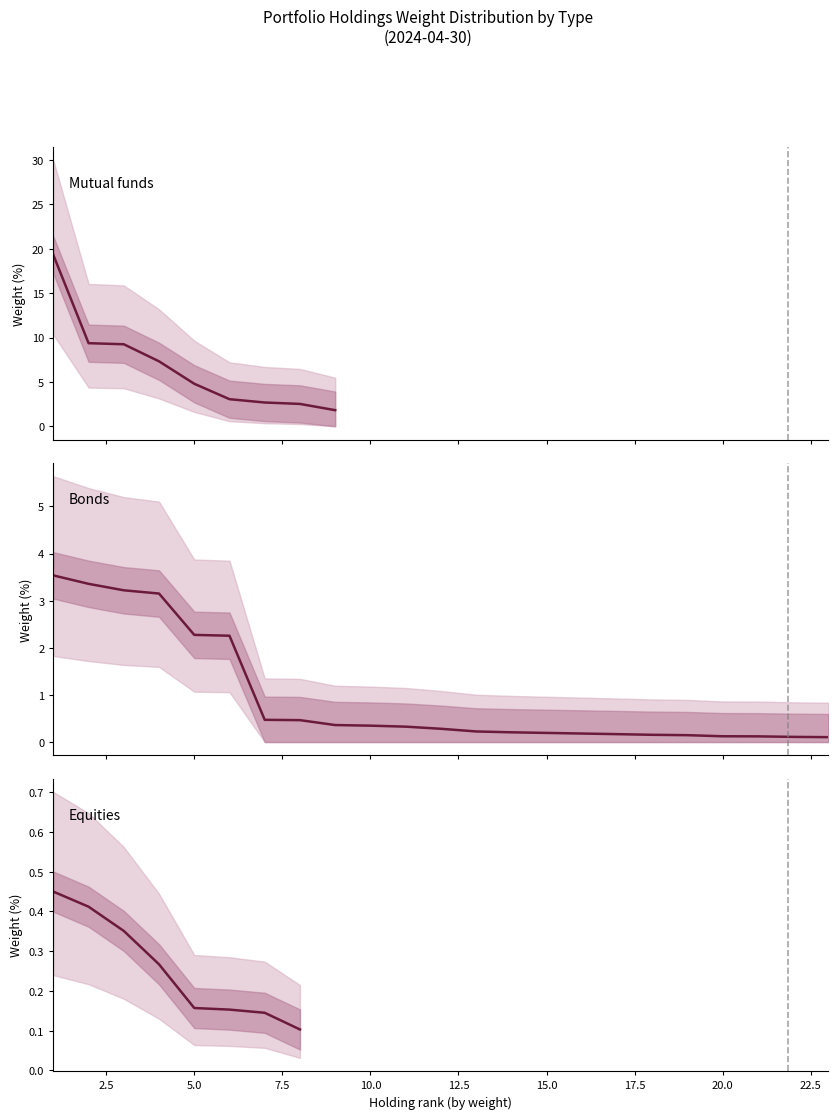

Is the value of Equities at 12.5 greater than the value of Bonds at 13?

No